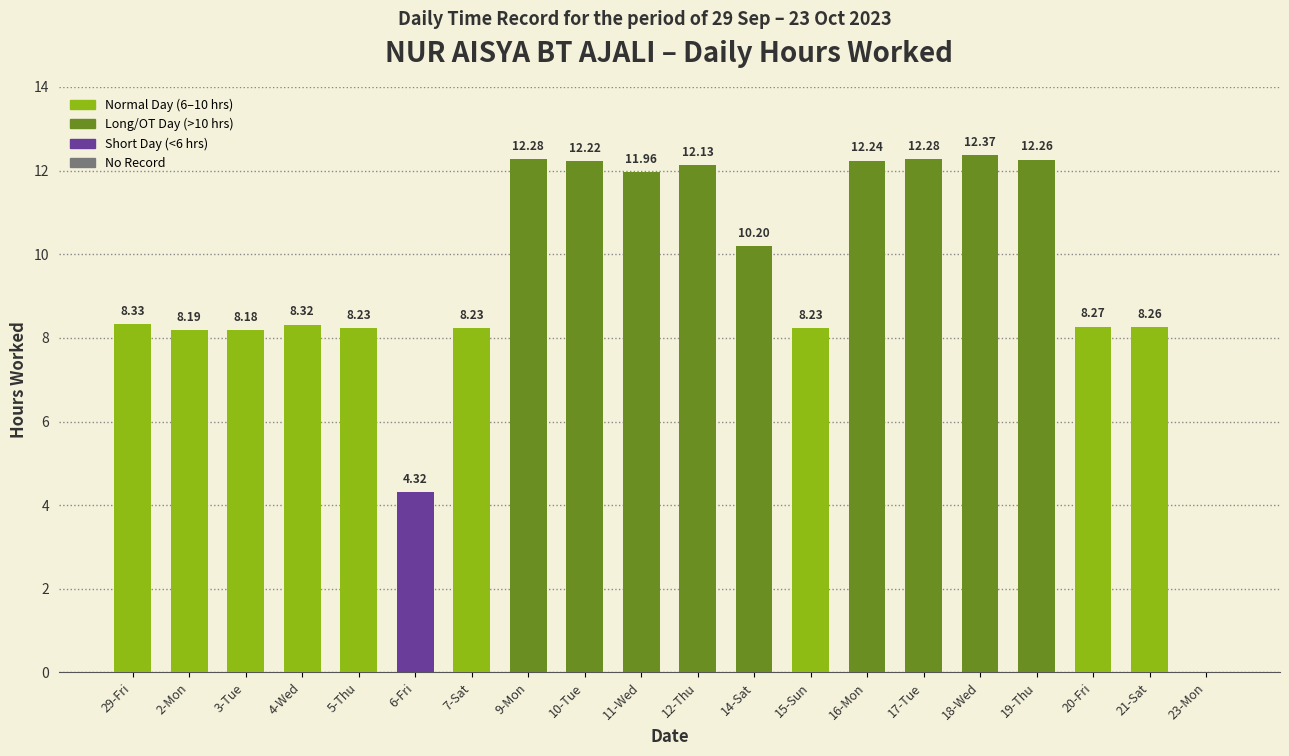

What is the sum of the values at 29-Fri and 21-Sat?

16.6